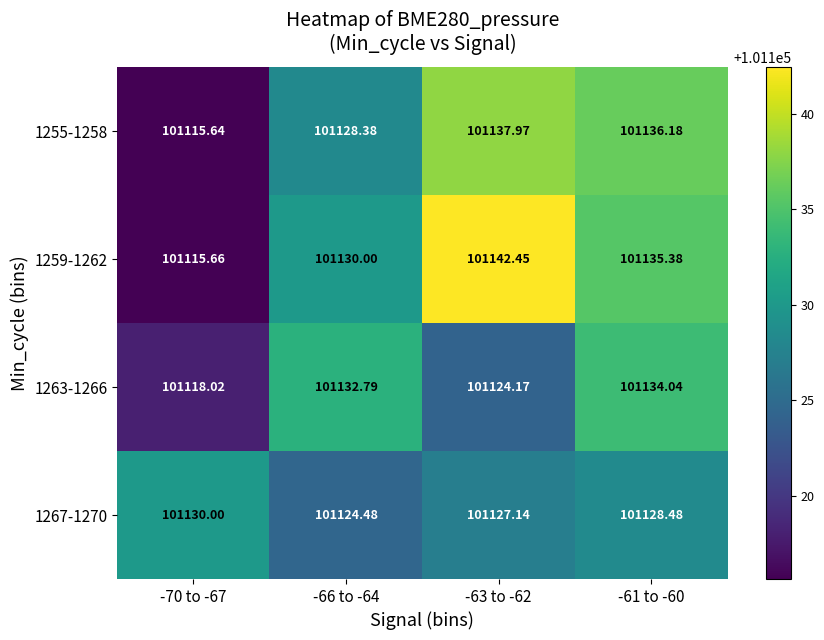

At how many categories does at least one series exceed 101128?

4